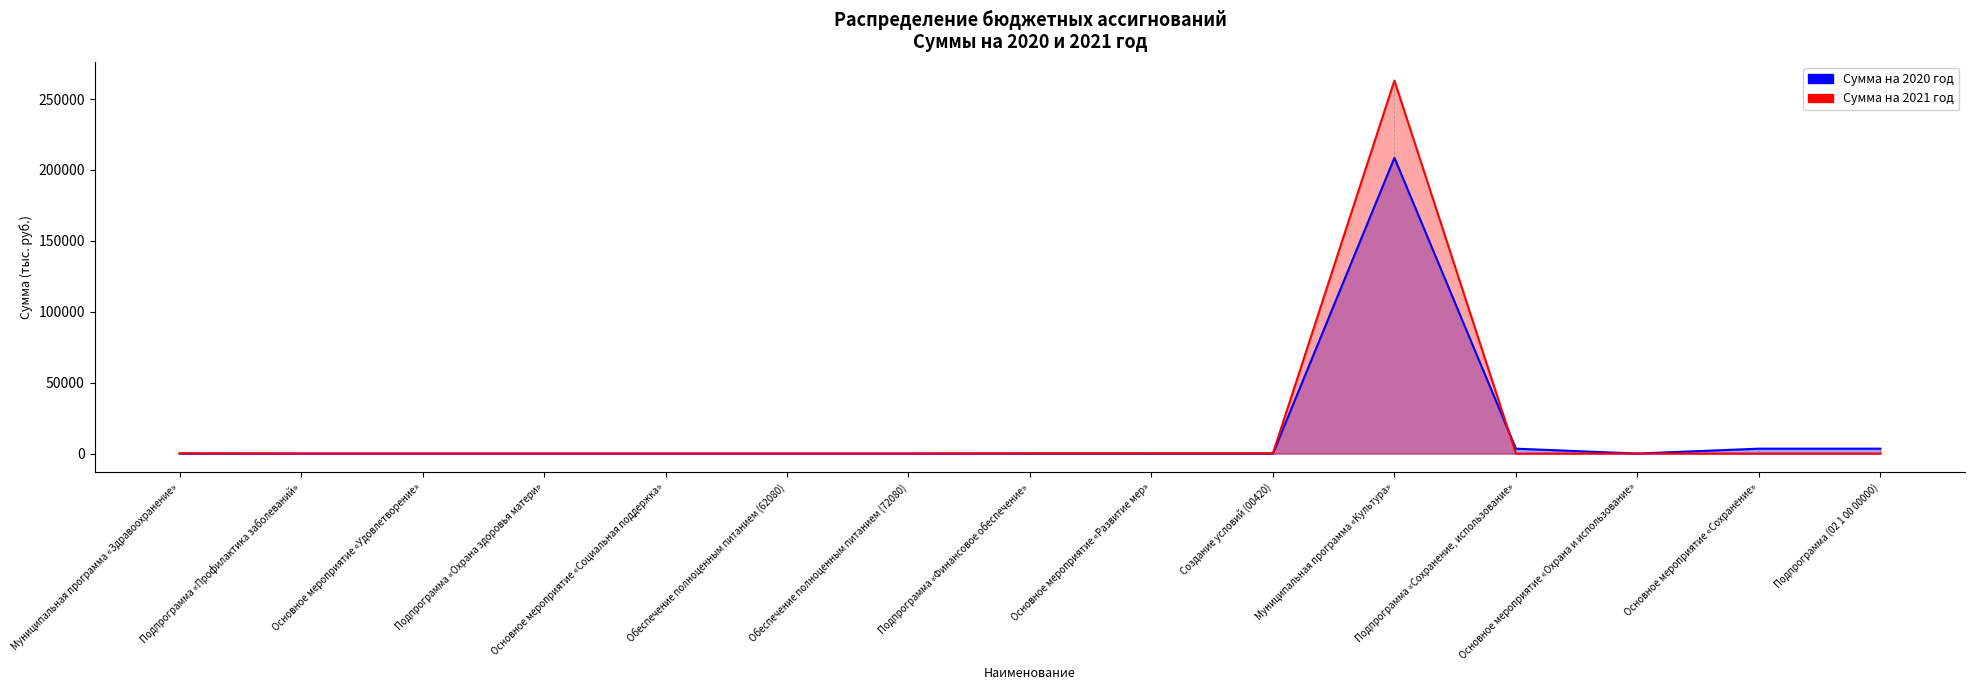

At how many categories does at least one series exceed 109464?

1